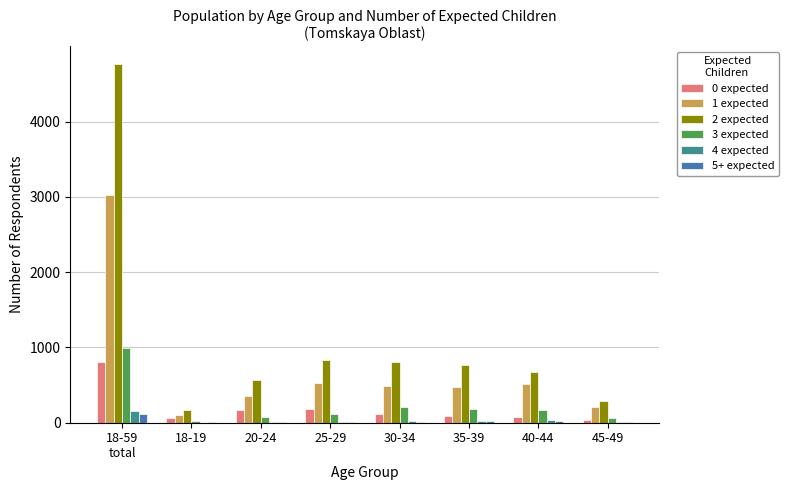

At which label does 2 expected reach its peak?

18-59
total